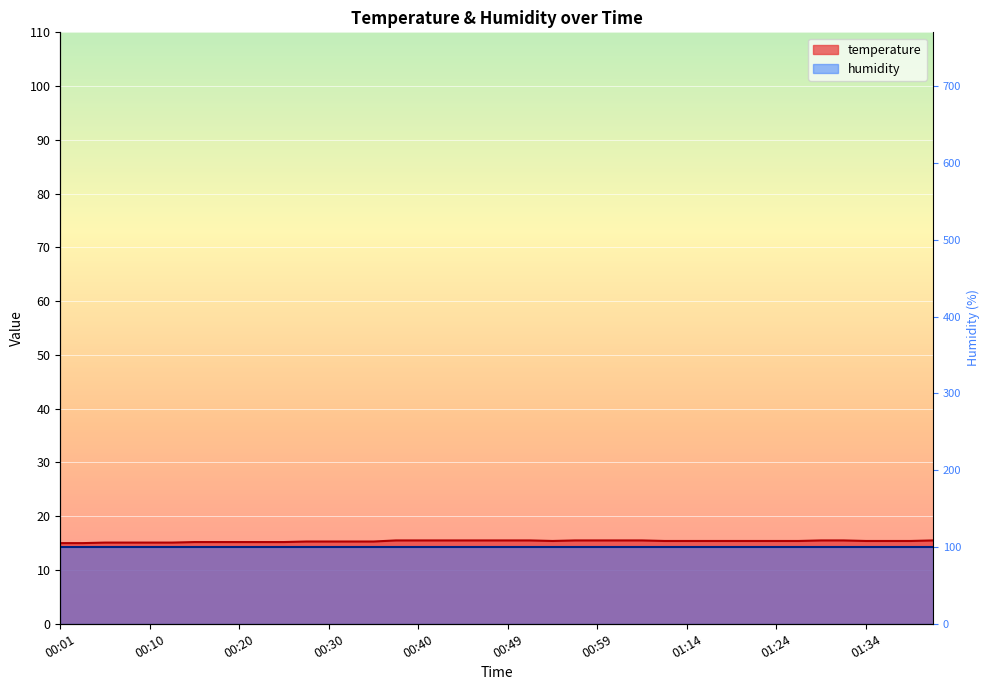

How many categories are shown in the chart?

40